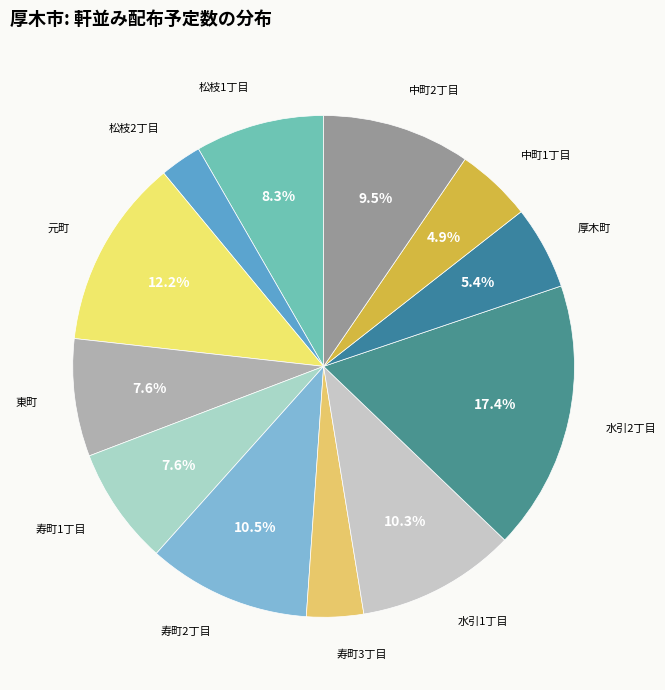

How many segments does this pie chart have?

12